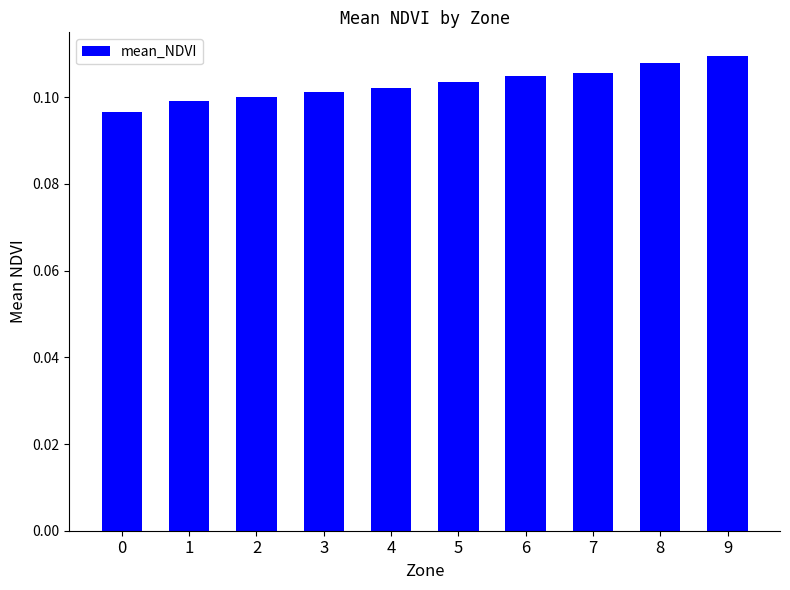

Is it true that the value at 9 is 0.2?

False